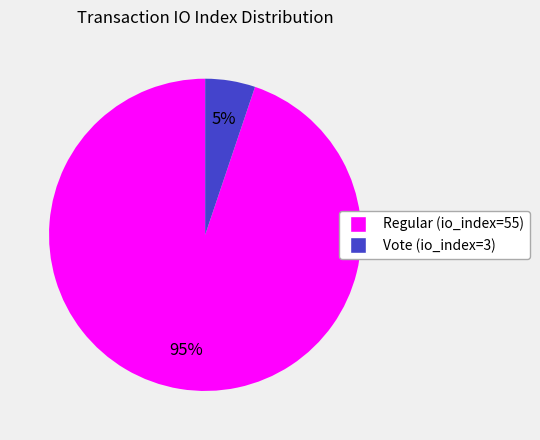

To the nearest percent, what is the difference between the largest and smallest slice percentages?

90%